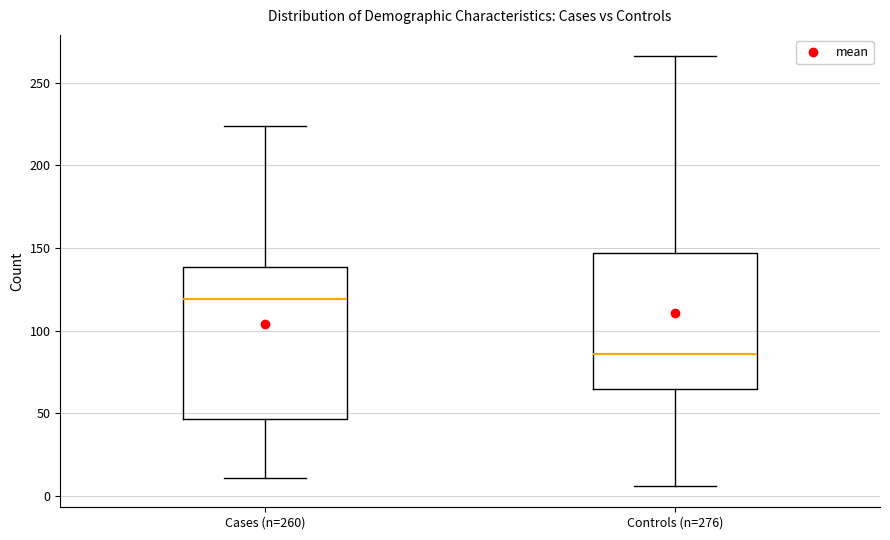

Where does the lower whisker of the box for Controls (n=276) end on the y-axis? The values are not printed on the chart, so give them approximately, as read against the axis.

5